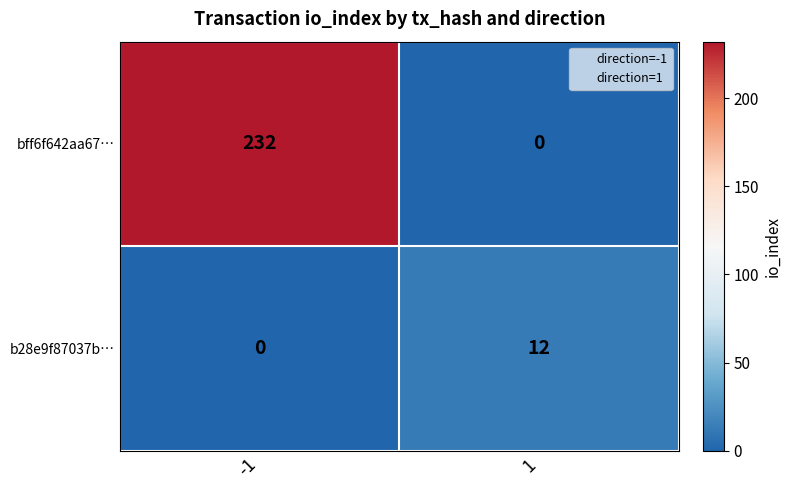

Which series has the widest spread of values?

bff6f642aa67…